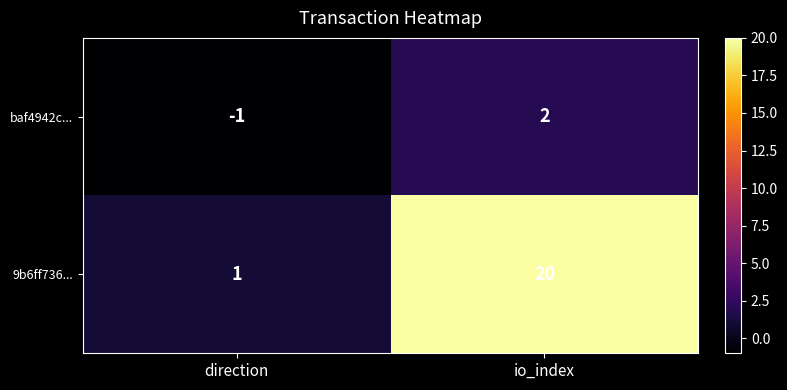

Where is baf4942c... nearest to the value 0?

direction